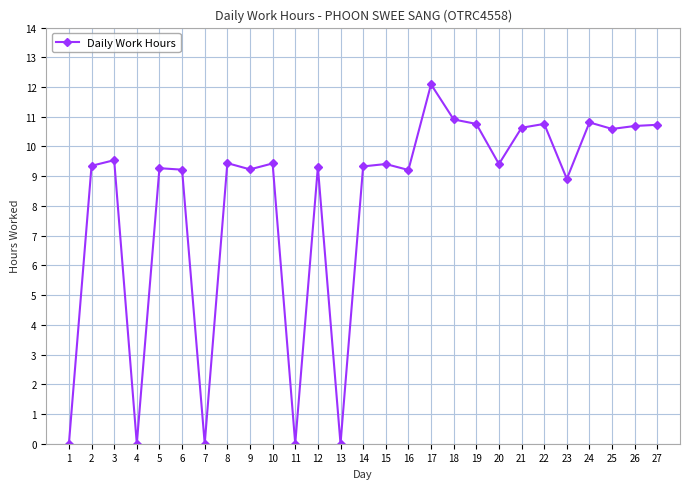

True or false: the data has more than 2 interior local peaks.

True